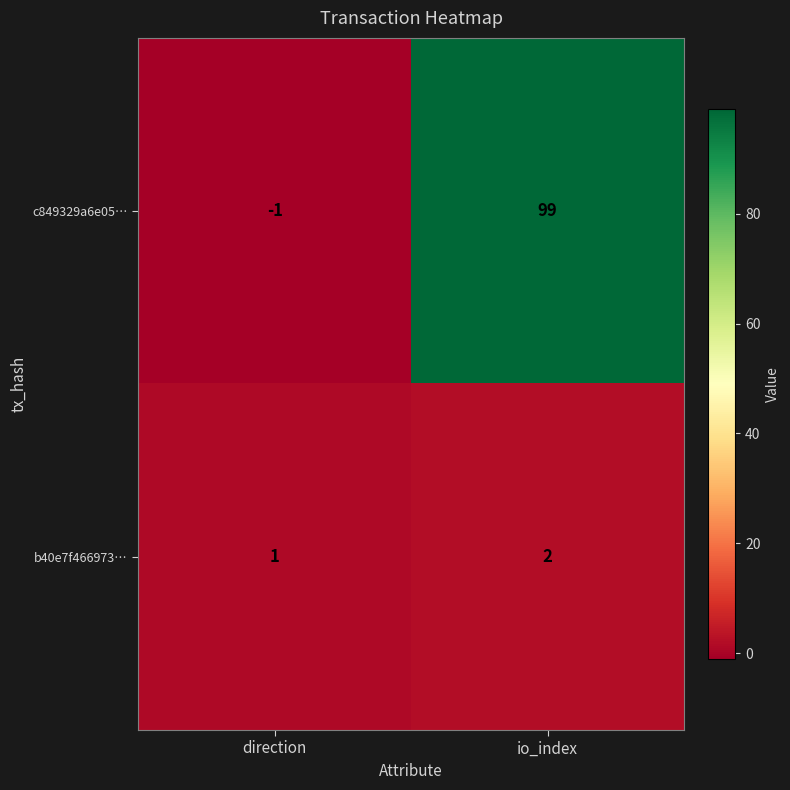

What is the spread (max minus min) of values at direction?

2